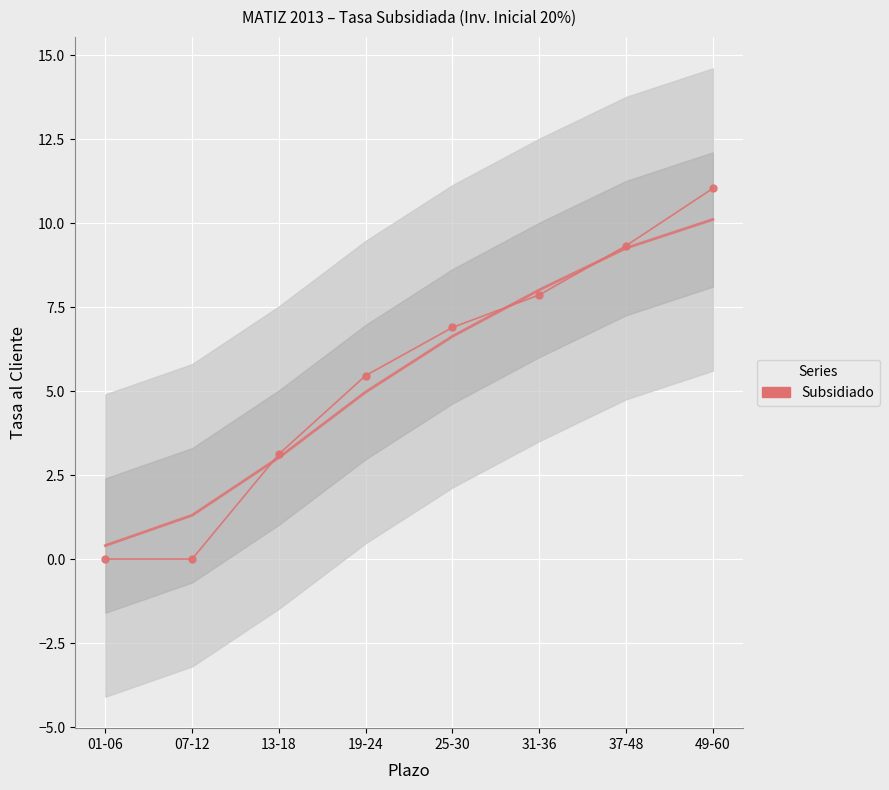

What is the sum of all values?

43.7